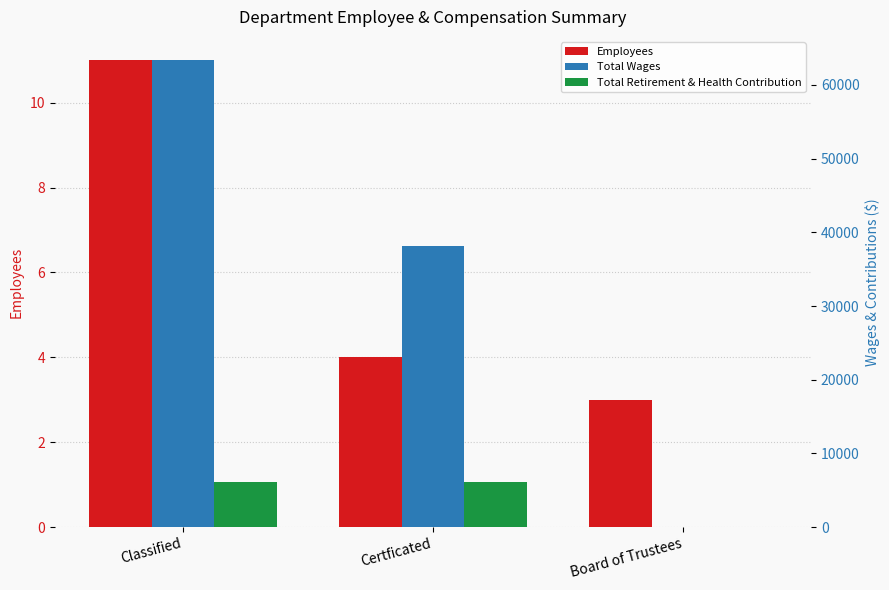

What is the difference between the maximum and minimum values in the Employees series?

8